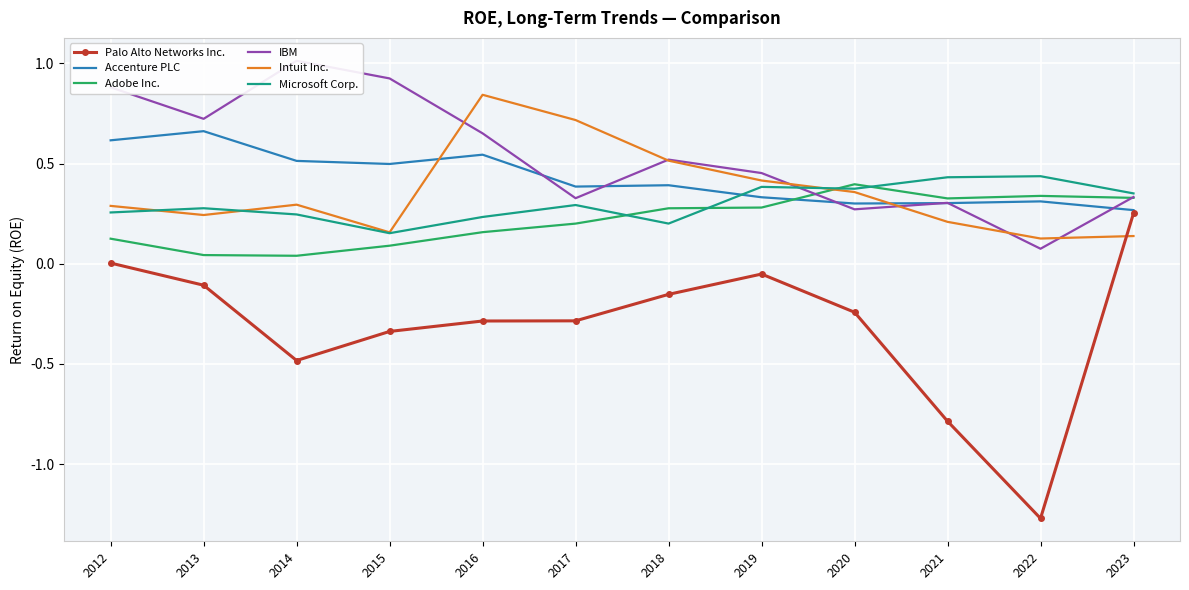

Which has a higher value, 2020 or 2015?

2020